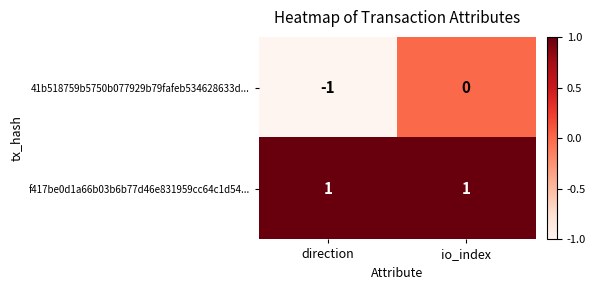

Is the value of 41b518759b5750b077929b79fafeb534628633d... at direction greater than the value of f417be0d1a66b03b6b77d46e831959cc64c1d54... at direction?

No